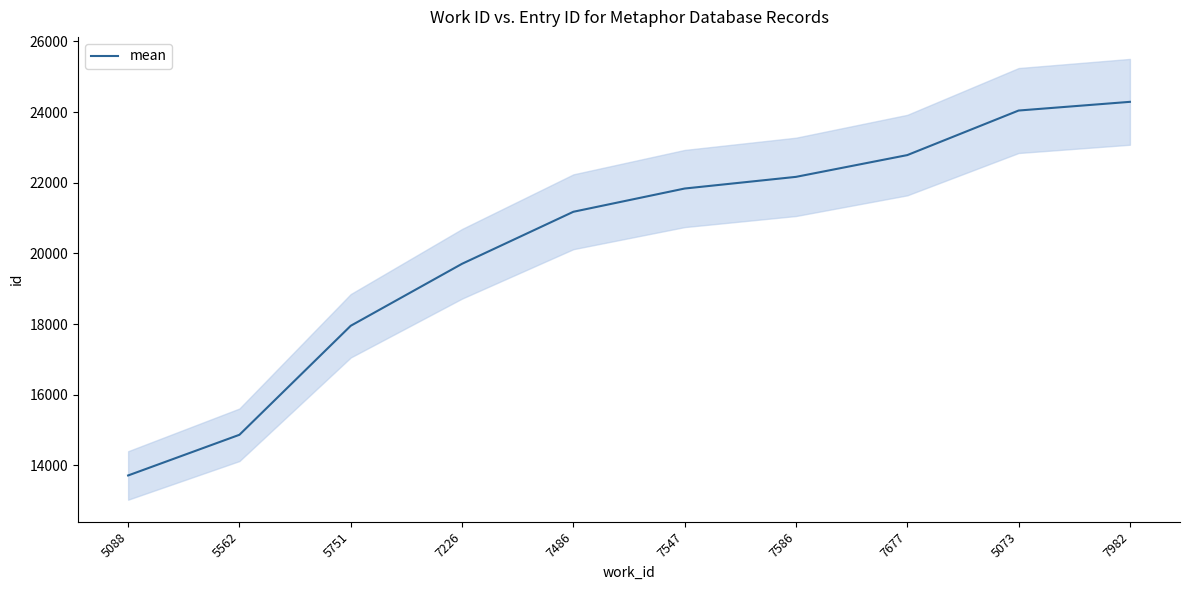

What is the average value?

20252